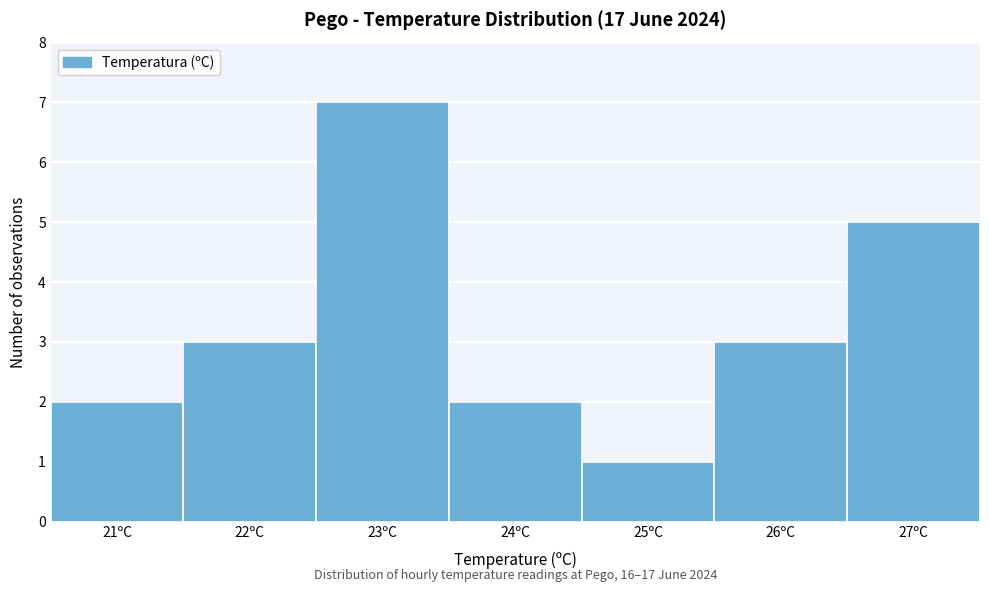

Over which range of the x-axis is the bar tallest?

22.5 to 23.5